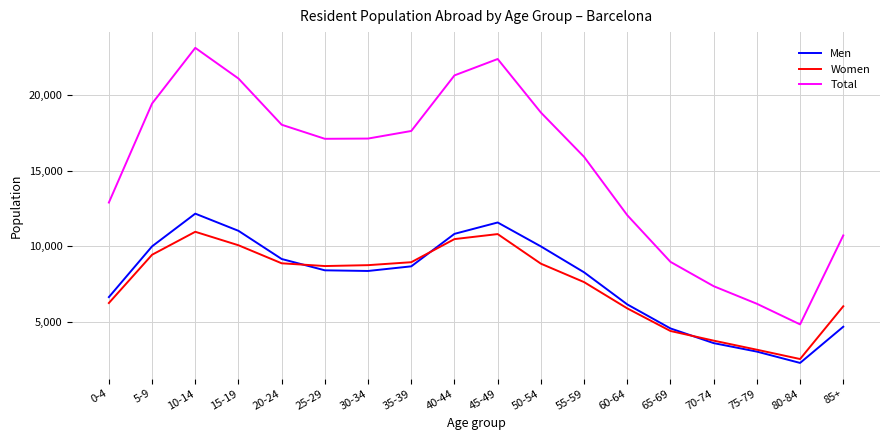

In Men, how many points are higher than both neighbors (excluding endpoints)?

2